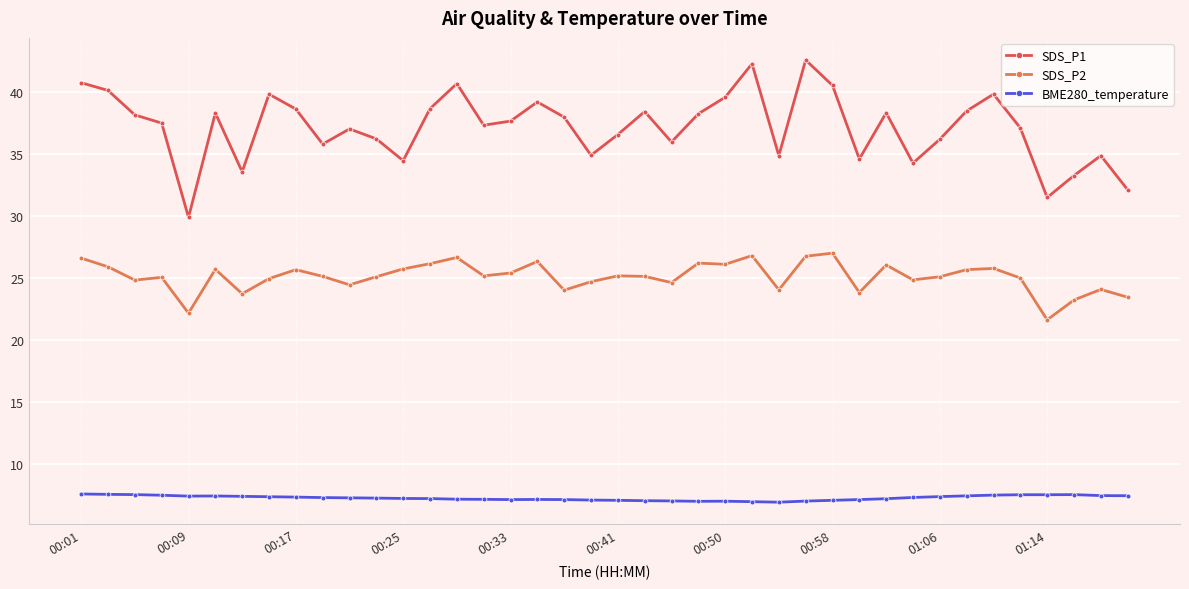

What is the value of the SDS_P1 point at the 34th from the left?

38.5